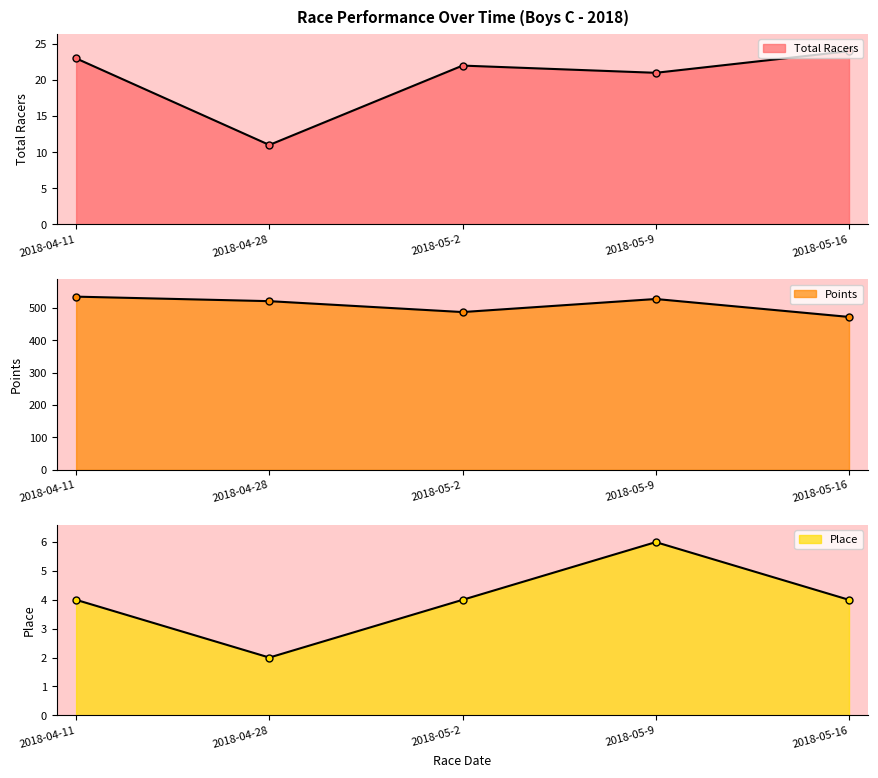

Reading left to right, list all the values displayed in this chart.

Total Racers: 2018-04-11=23.0	2018-04-28=11.0	2018-05-2=22.0	2018-05-9=21.0	2018-05-16=24.0
Points: 2018-04-11=534.5	2018-04-28=520.6	2018-05-2=486.9	2018-05-9=527.2	2018-05-16=471.9
Place: 2018-04-11=4.0	2018-04-28=2.0	2018-05-2=4.0	2018-05-9=6.0	2018-05-16=4.0